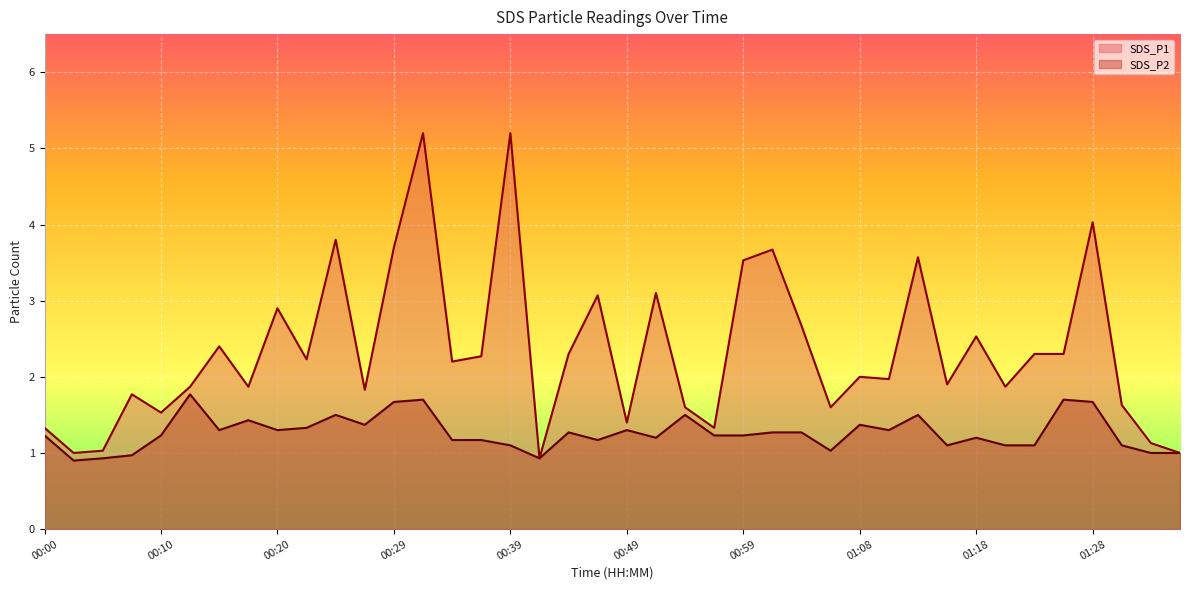

How many lines are shown in the chart?

2